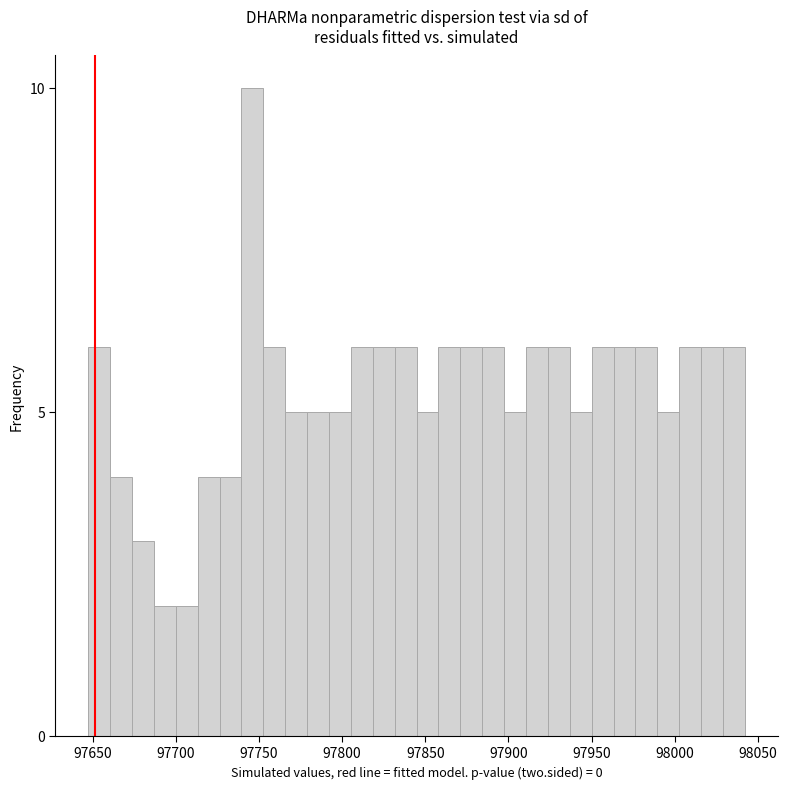

Read against the x-axis, roughly where is the centre of the tallest bar?

97745